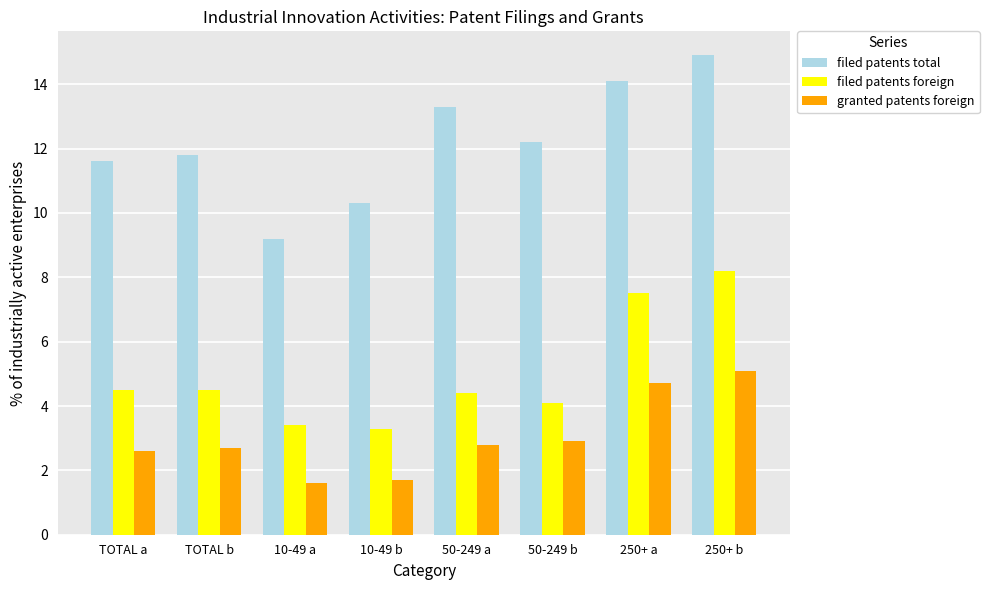

Reading left to right, transcribe all the data shown in this chart.

filed patents total: TOTAL a=11.6	TOTAL b=11.8	10-49 a=9.2	10-49 b=10.3	50-249 a=13.3	50-249 b=12.2	250+ a=14.1	250+ b=14.9
filed patents foreign: TOTAL a=4.5	TOTAL b=4.5	10-49 a=3.4	10-49 b=3.3	50-249 a=4.4	50-249 b=4.1	250+ a=7.5	250+ b=8.2
granted patents foreign: TOTAL a=2.6	TOTAL b=2.7	10-49 a=1.6	10-49 b=1.7	50-249 a=2.8	50-249 b=2.9	250+ a=4.7	250+ b=5.1